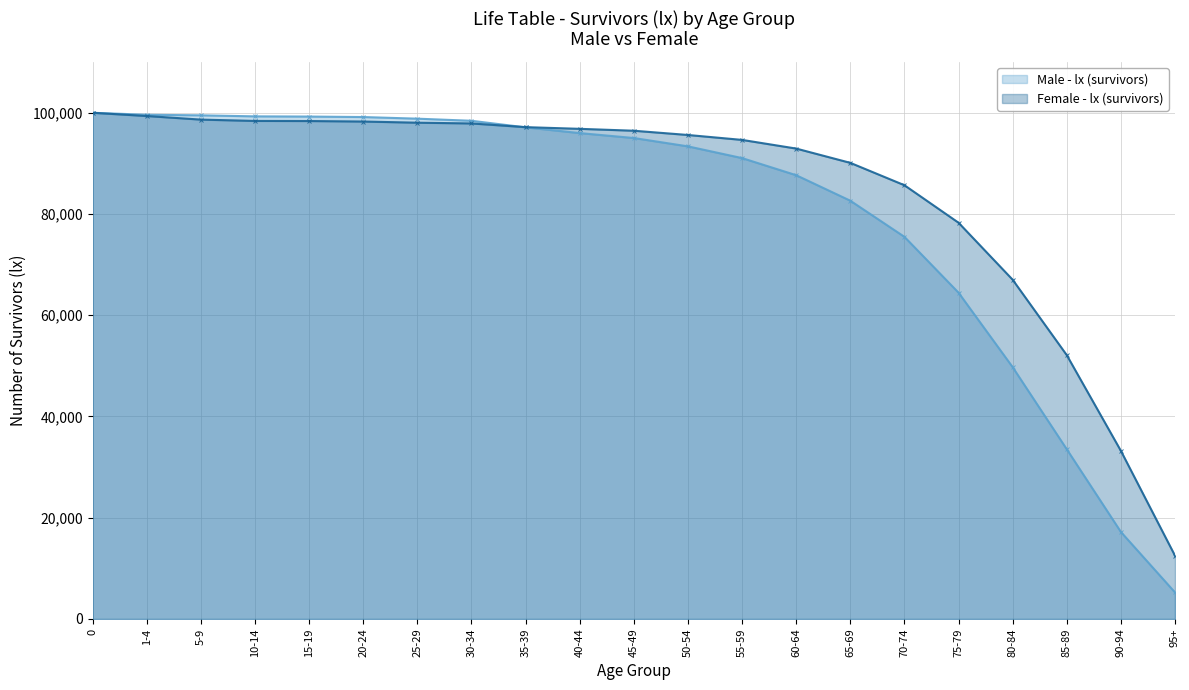

True or false: Female - lx (survivors) and Male - lx (survivors) intersect in this chart.

True